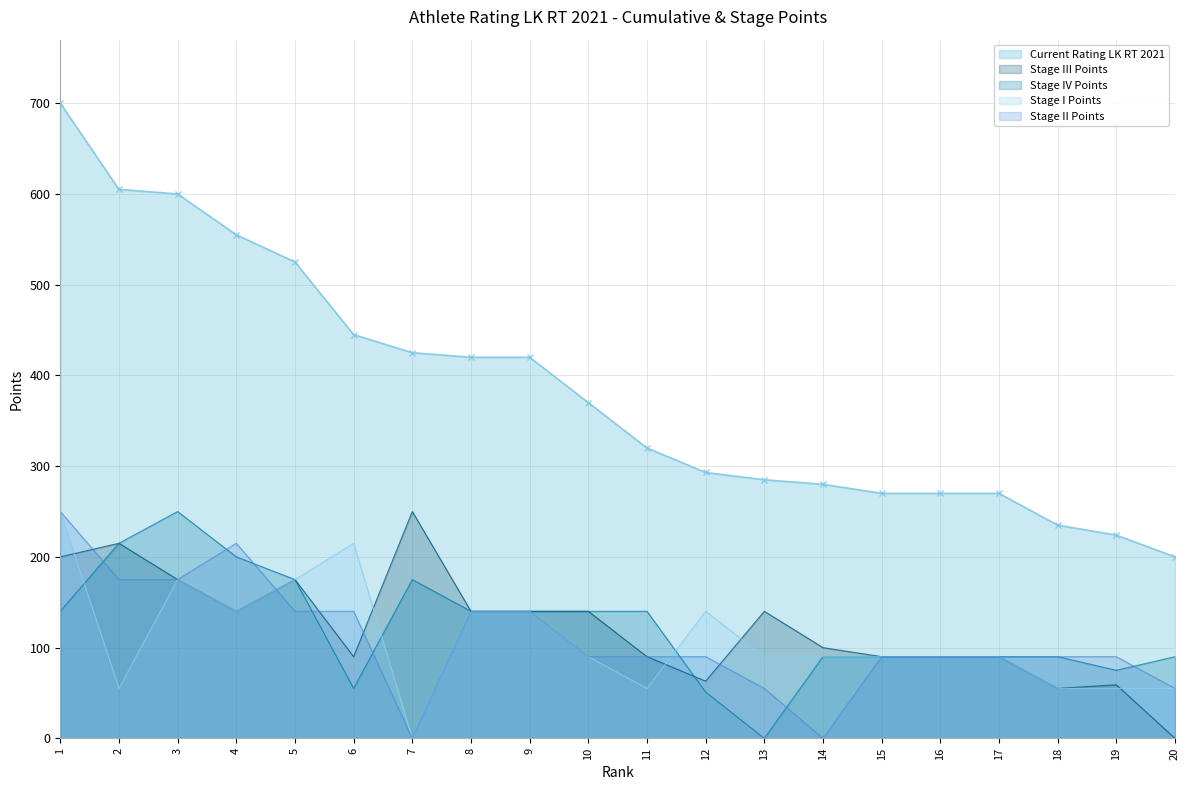

What is the difference between the maximum and minimum values in the Stage II Points series?

250